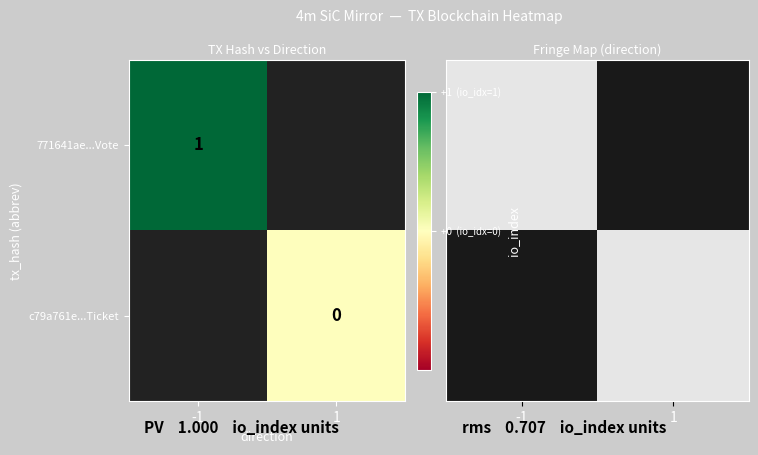

At which category is the sum across all series the highest?

-1